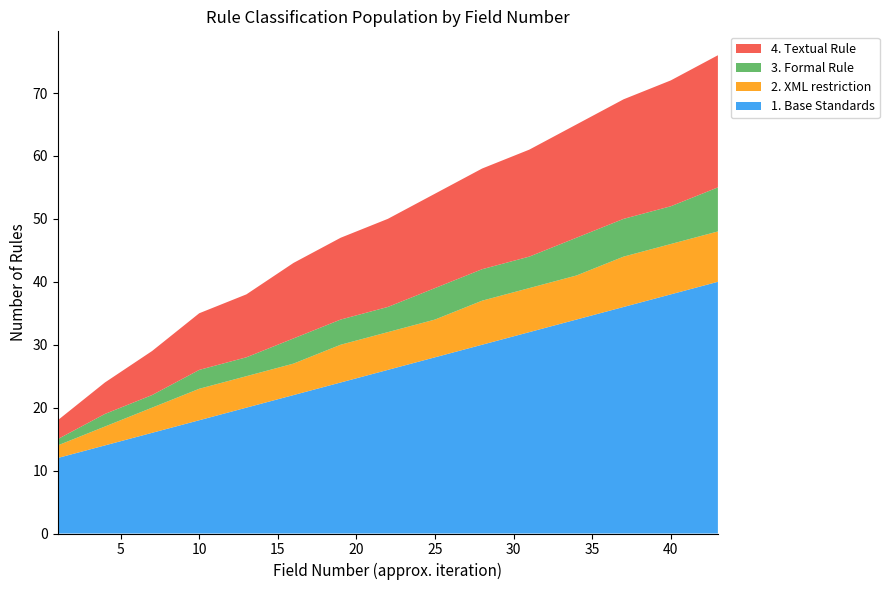

Reading left to right, extract all data points from this chart.

1. Base Standards: 1=12	4=14	7=16	10=18	13=20	16=22	19=24	22=26	25=28	28=30	31=32	34=34	37=36	40=38	43=40
2. XML restriction: 1=2	4=3	7=4	10=5	13=5	16=5	19=6	22=6	25=6	28=7	31=7	34=7	37=8	40=8	43=8
3. Formal Rule: 1=1	4=2	7=2	10=3	13=3	16=4	19=4	22=4	25=5	28=5	31=5	34=6	37=6	40=6	43=7
4. Textual Rule: 1=3	4=5	7=7	10=9	13=10	16=12	19=13	22=14	25=15	28=16	31=17	34=18	37=19	40=20	43=21